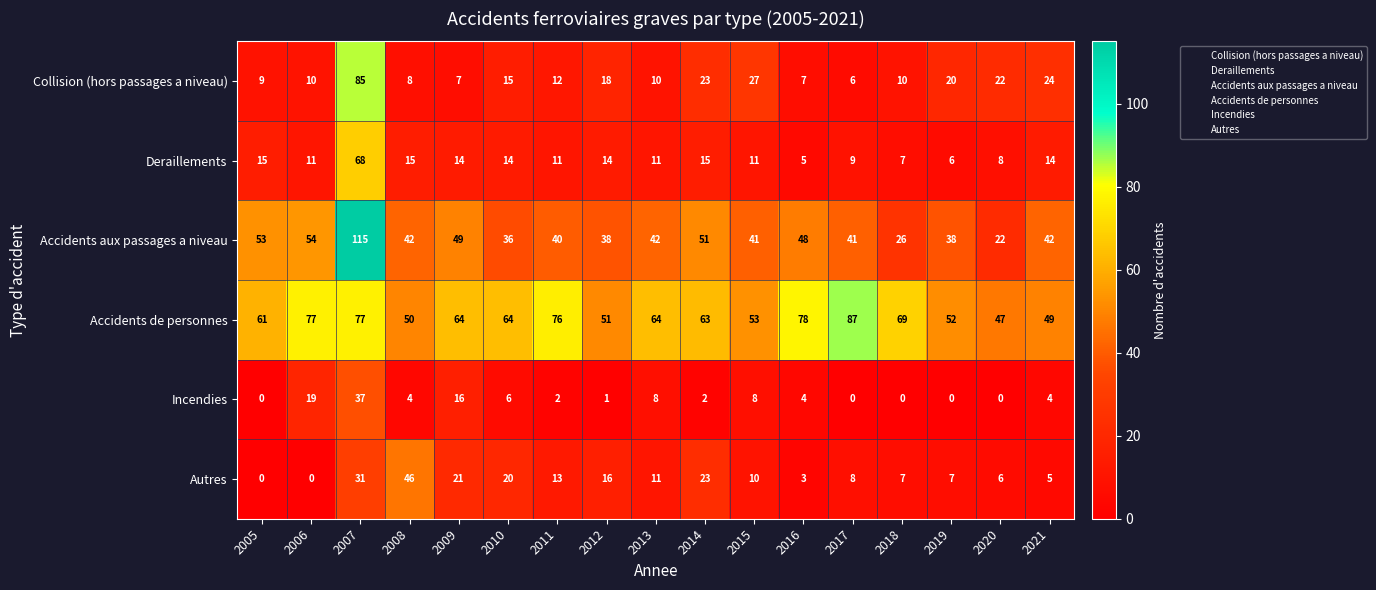

What is the difference between the second highest and second lowest values in the Collision (hors passages a niveau) series?

20